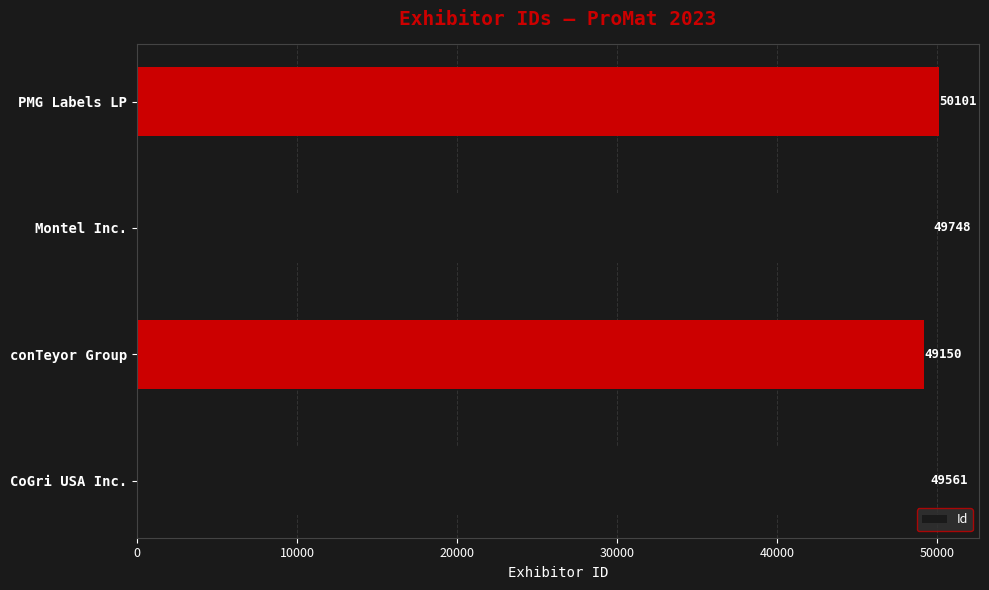

Reading bottom to top, extract all data points from this chart.

49561	49150	49748	50101